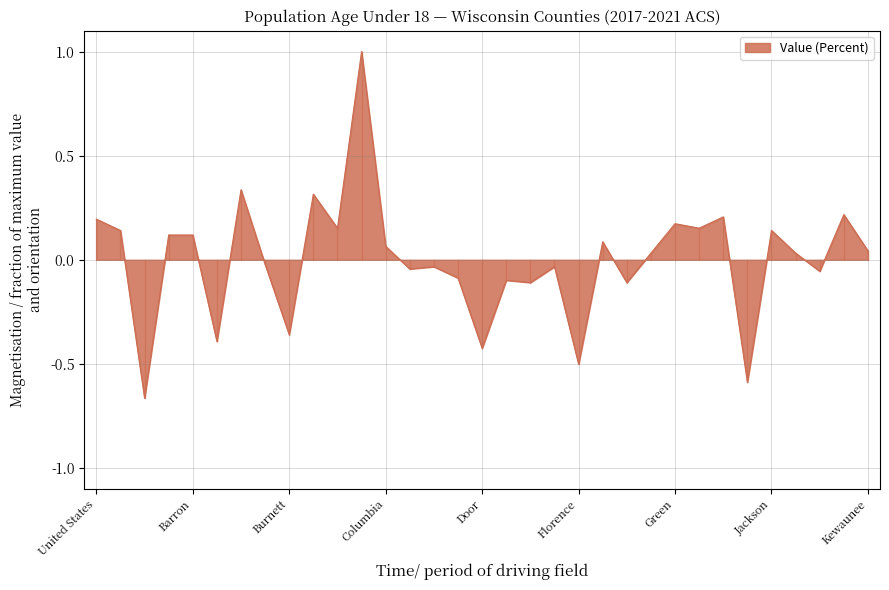

What is the greatest value displayed?

1.0